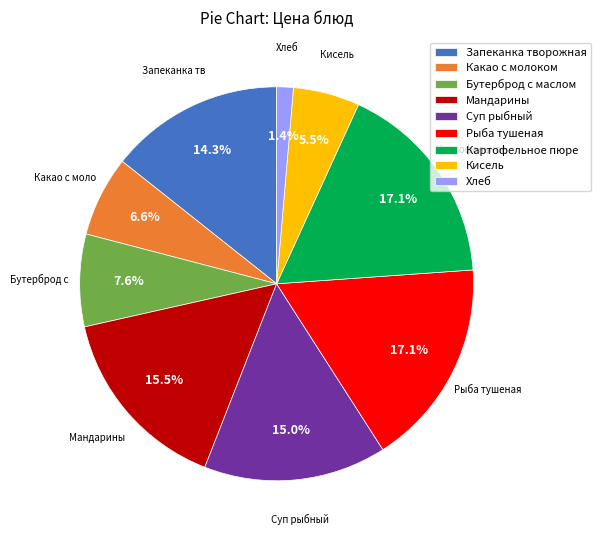

Which slice is the smallest?

Хлеб